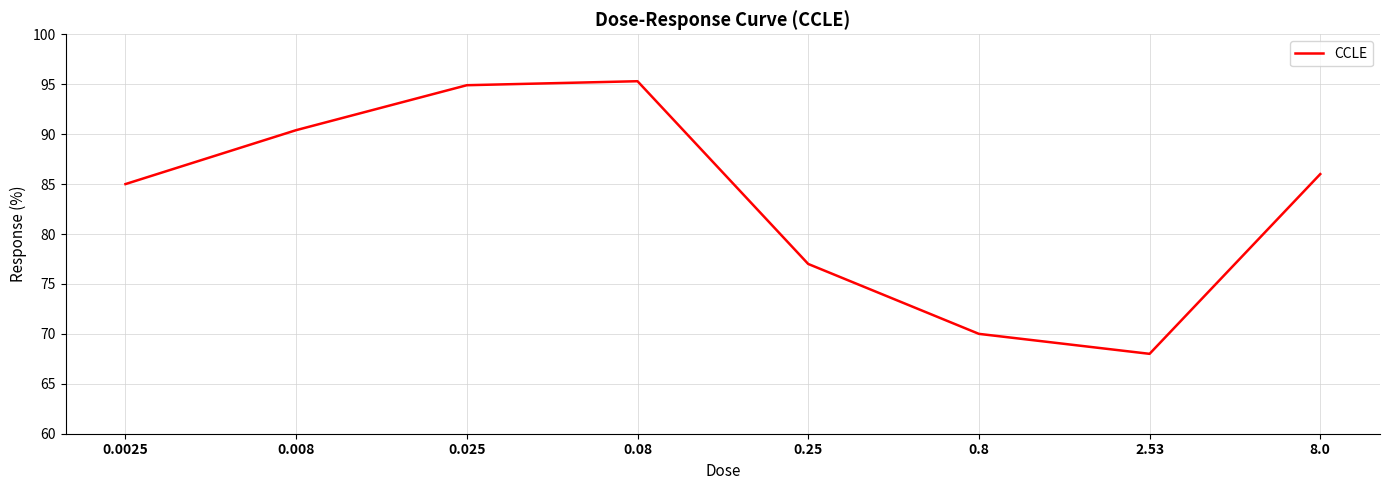

How many values are below 86?

4